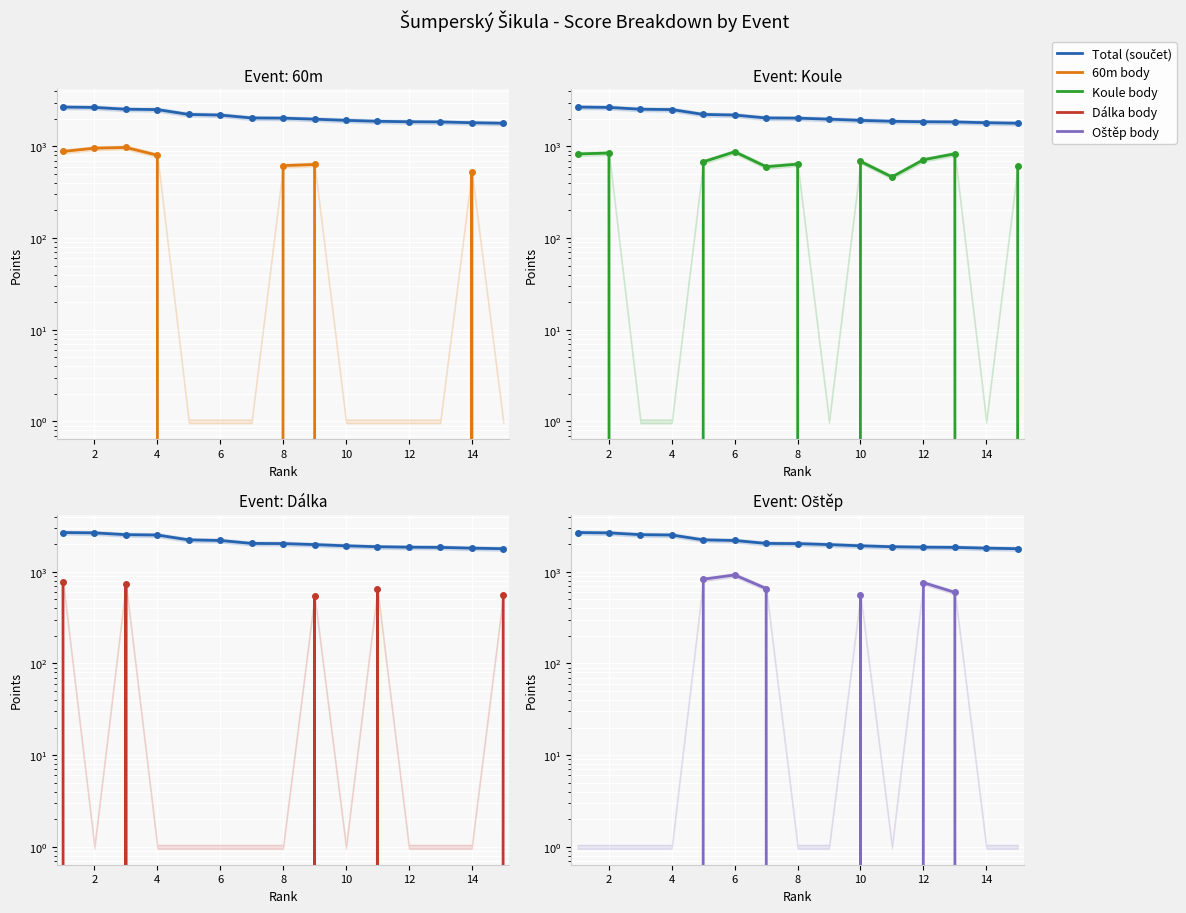

How many intersections are there between 60m body and Dálka body?

1